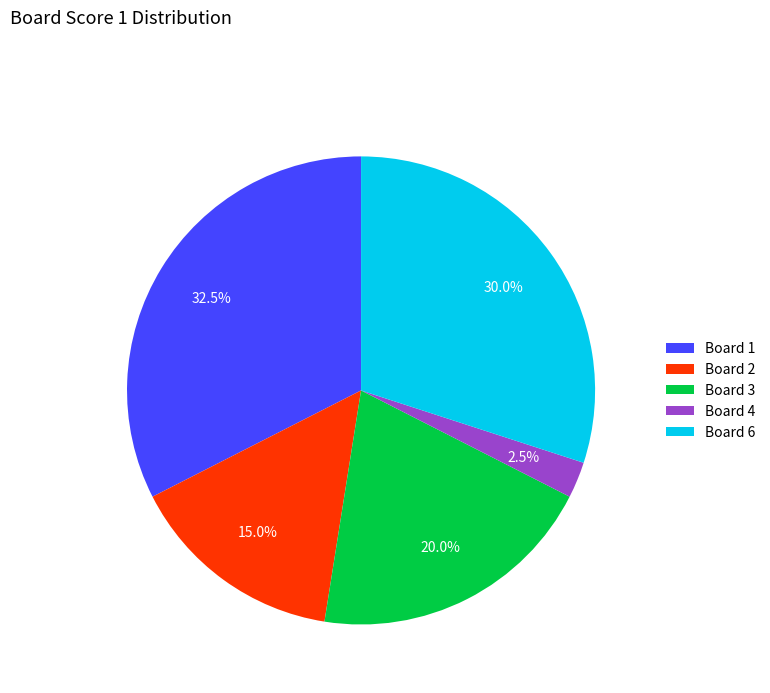

How much of the chart is everything except Board 3?

80.0%